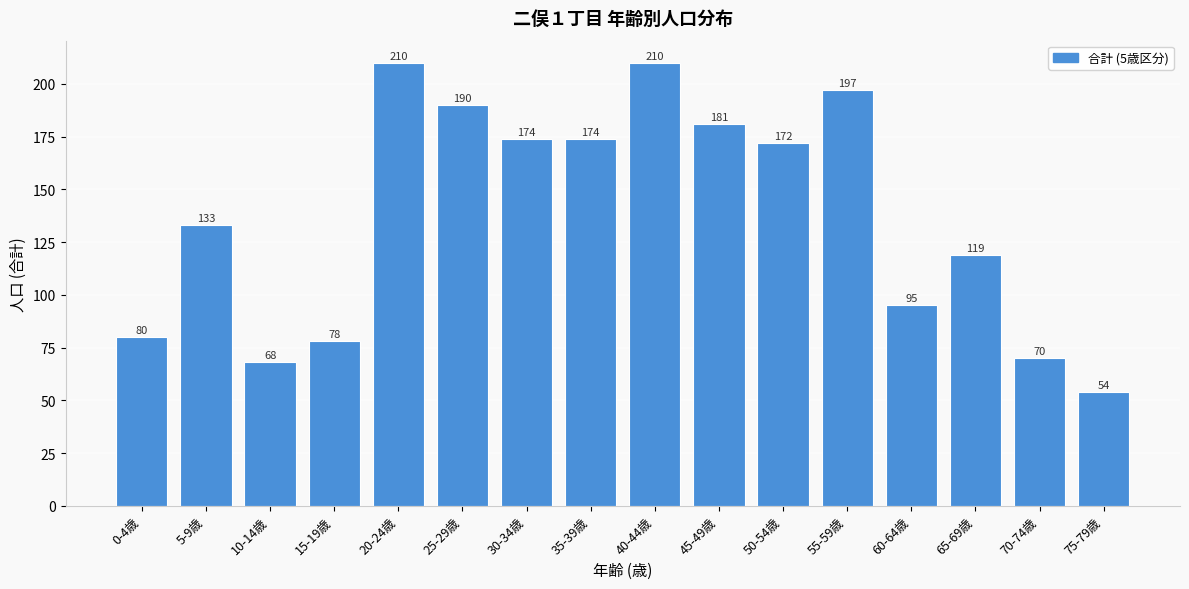

Reading left to right, extract all data points from this chart.

0-4歳=80	5-9歳=133	10-14歳=68	15-19歳=78	20-24歳=210	25-29歳=190	30-34歳=174	35-39歳=174	40-44歳=210	45-49歳=181	50-54歳=172	55-59歳=197	60-64歳=95	65-69歳=119	70-74歳=70	75-79歳=54